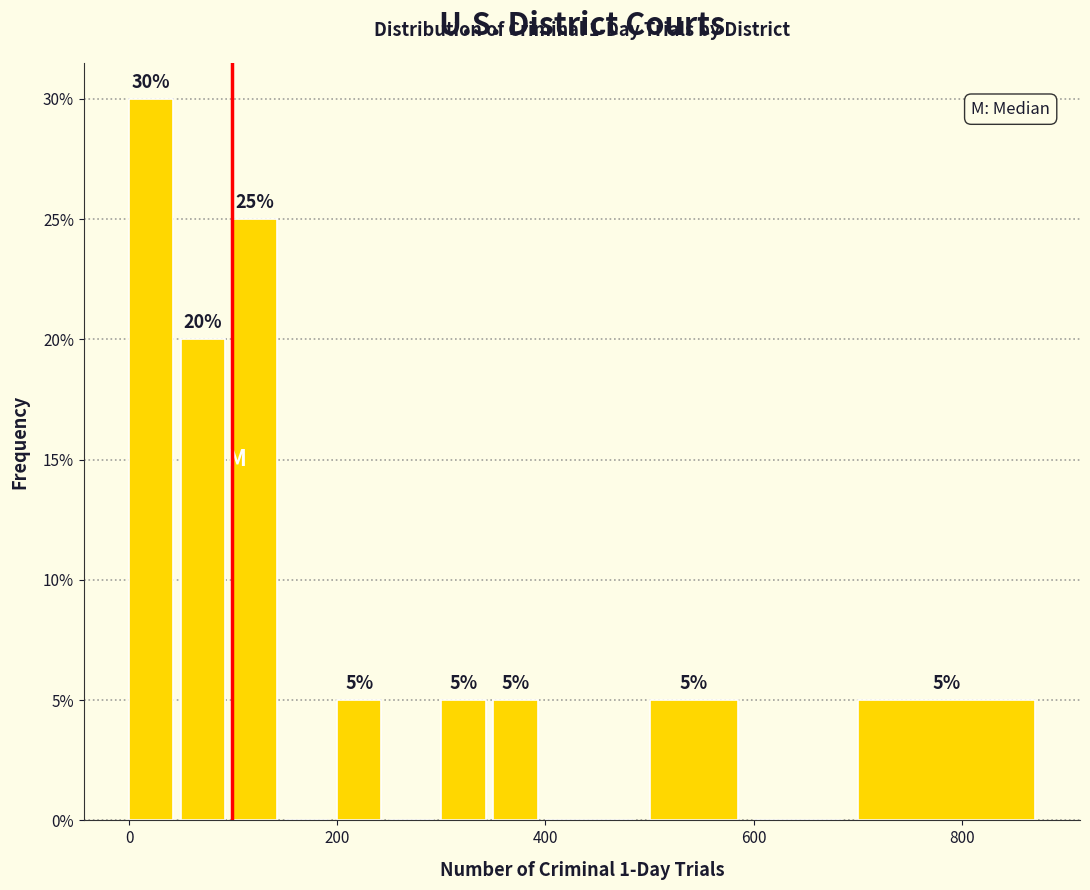

Around what value on the x-axis is the tallest bar? Give the approximate position of its centre, as read against the axis.

20